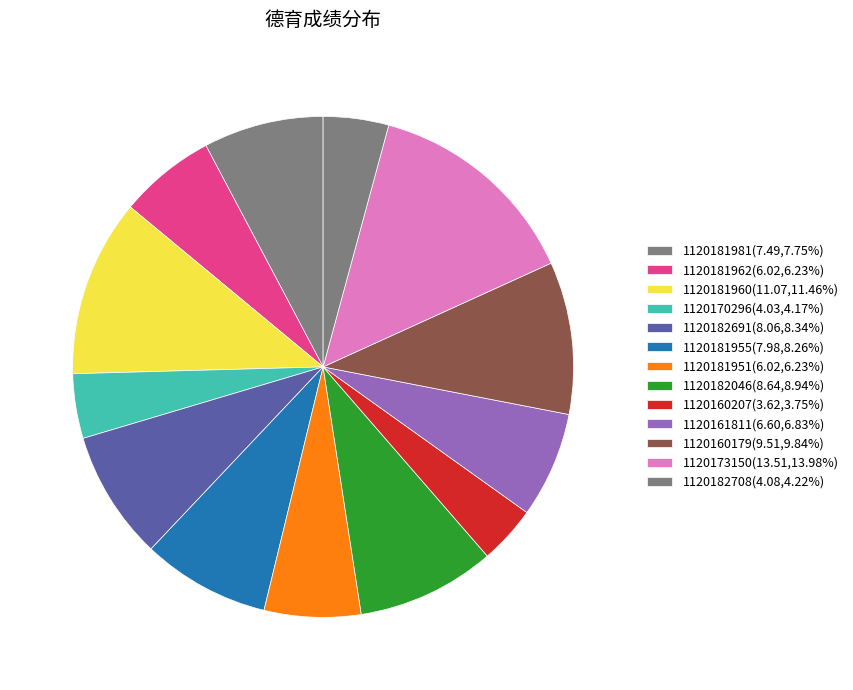

To the nearest percent, what percentage of the pie is 1120160207?

4%